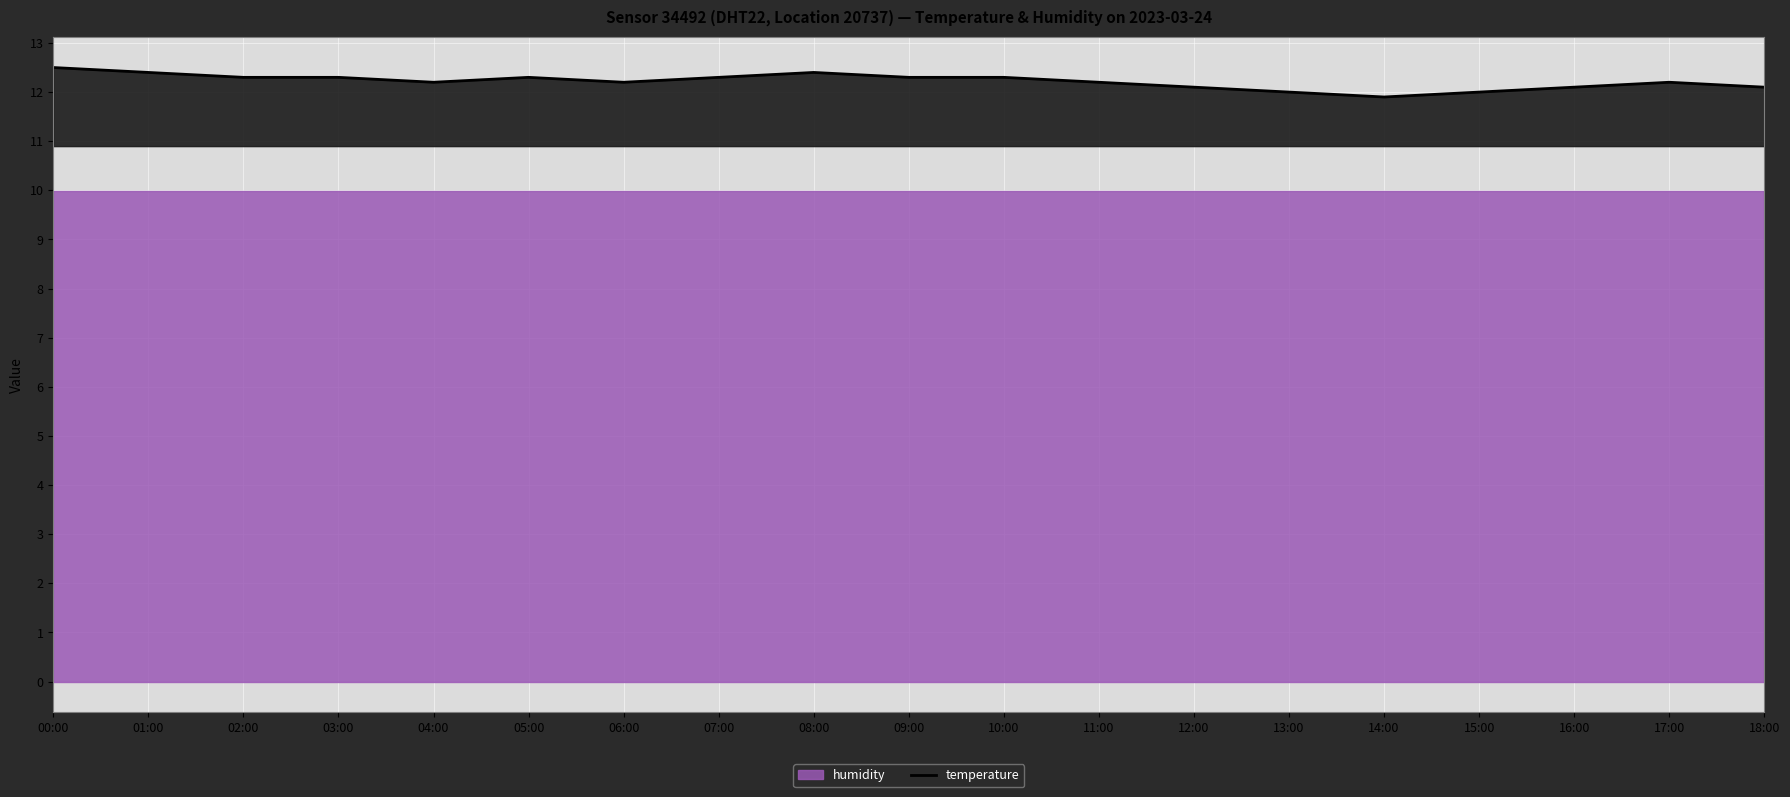

Read the value at 01:00.

12.4